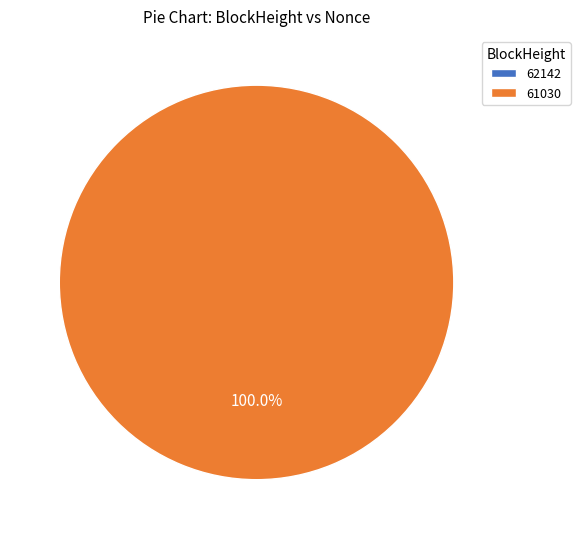

Between 62142 and 61030, which is larger?

61030